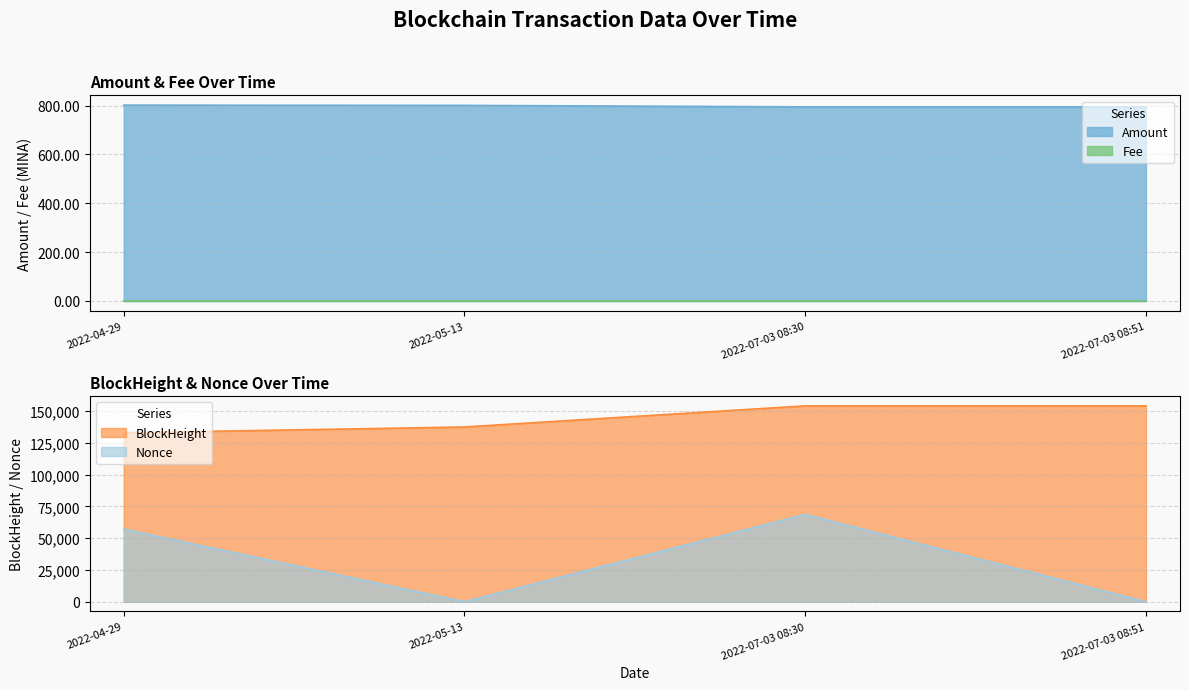

True or false: Amount has a value of 801.1 at 2022-05-13.

True